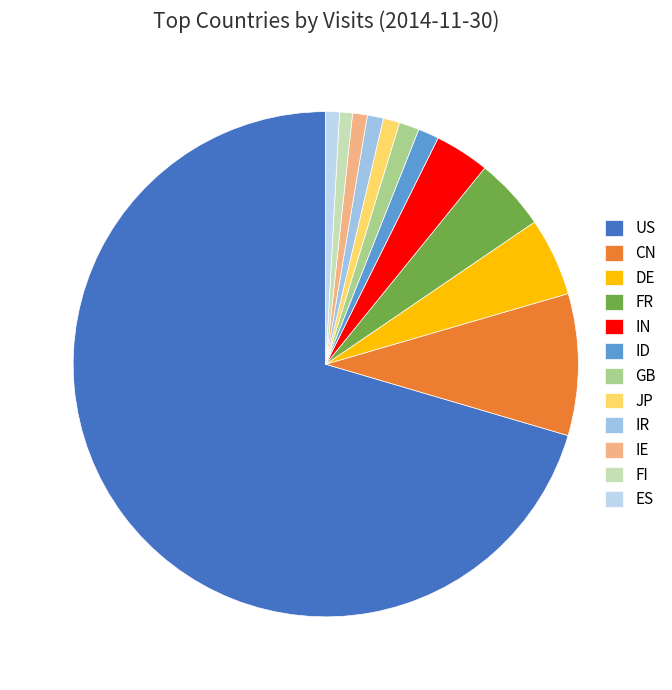

To the nearest percent, what portion does IN represent?

4%